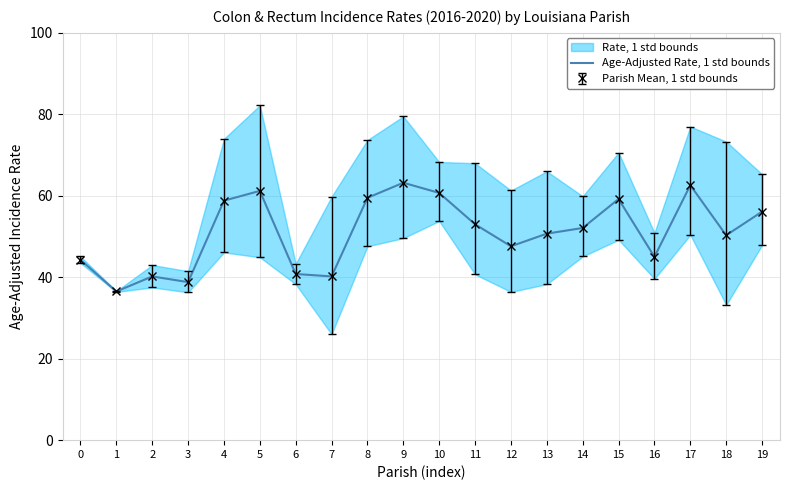

How many interior local valleys (lower than both neighbors) does the data have?

6